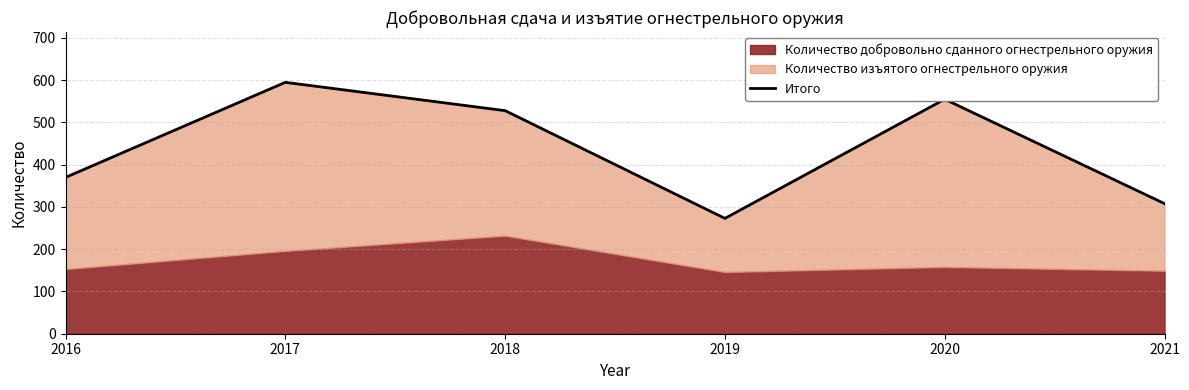

Reading left to right, extract all data points from this chart.

2016=370	2017=595	2018=528	2019=273	2020=555	2021=308